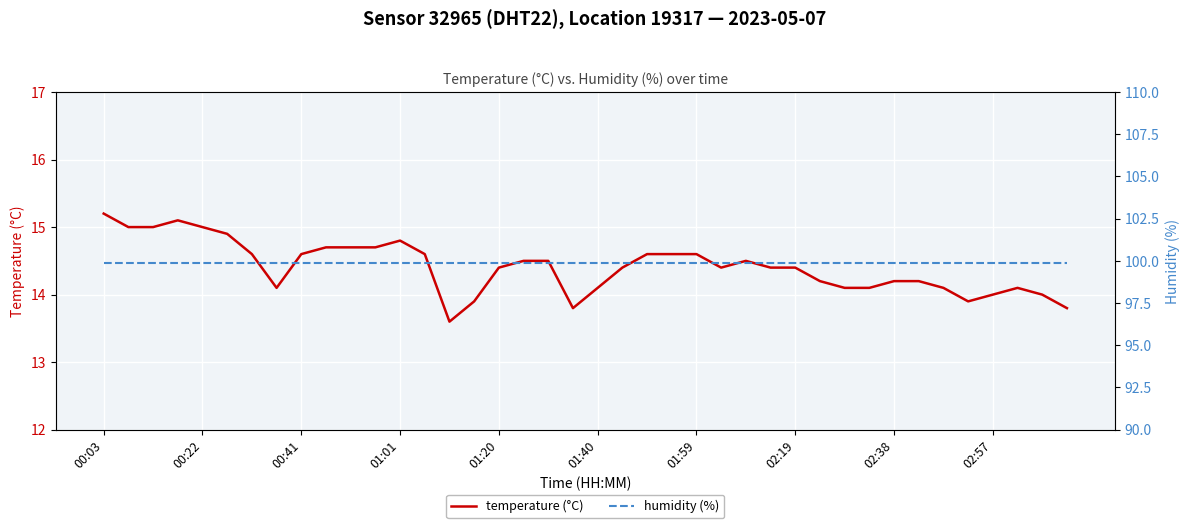

Is it true that temperature (°C) equals 6.4 at 01:20?

False